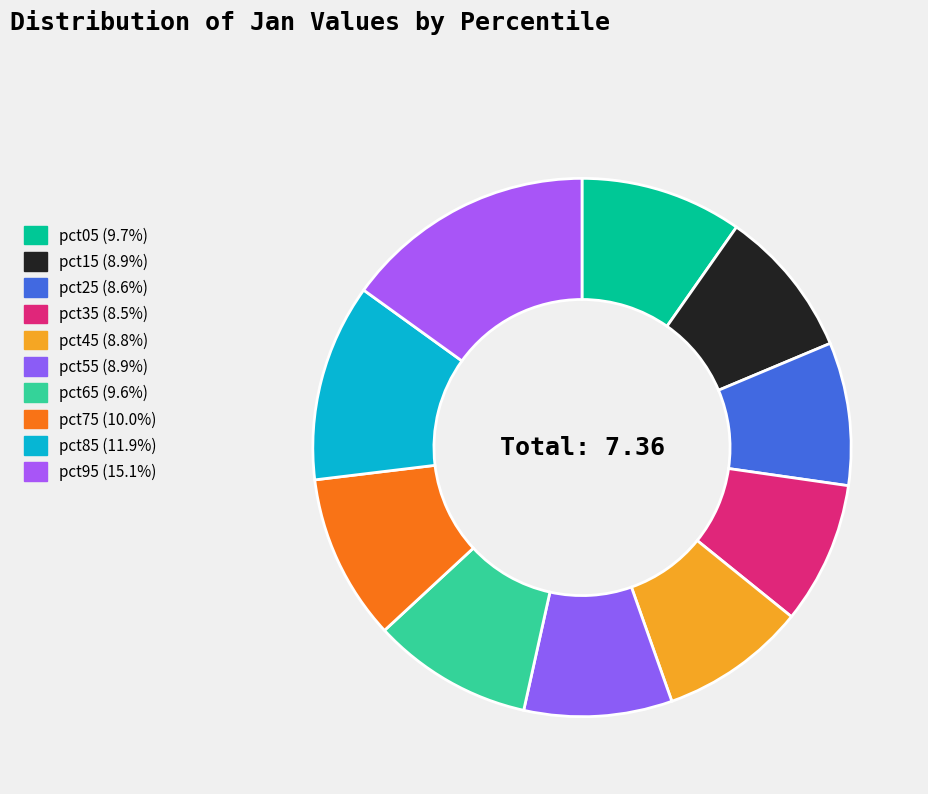

How many slices are in this pie chart?

10